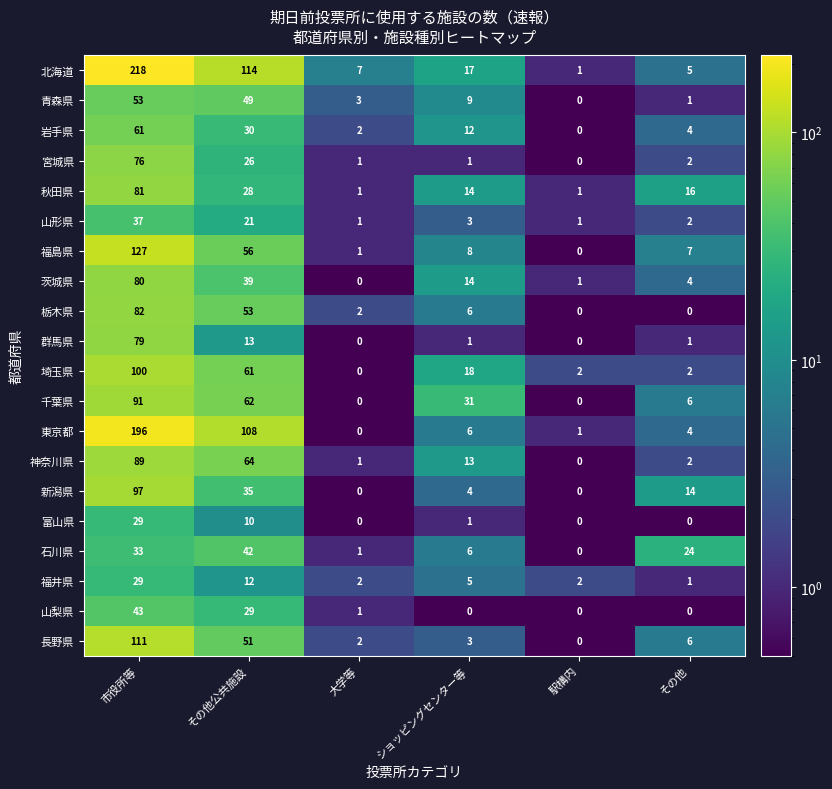

What is the difference between the maximum and minimum values in the 石川県 series?

42